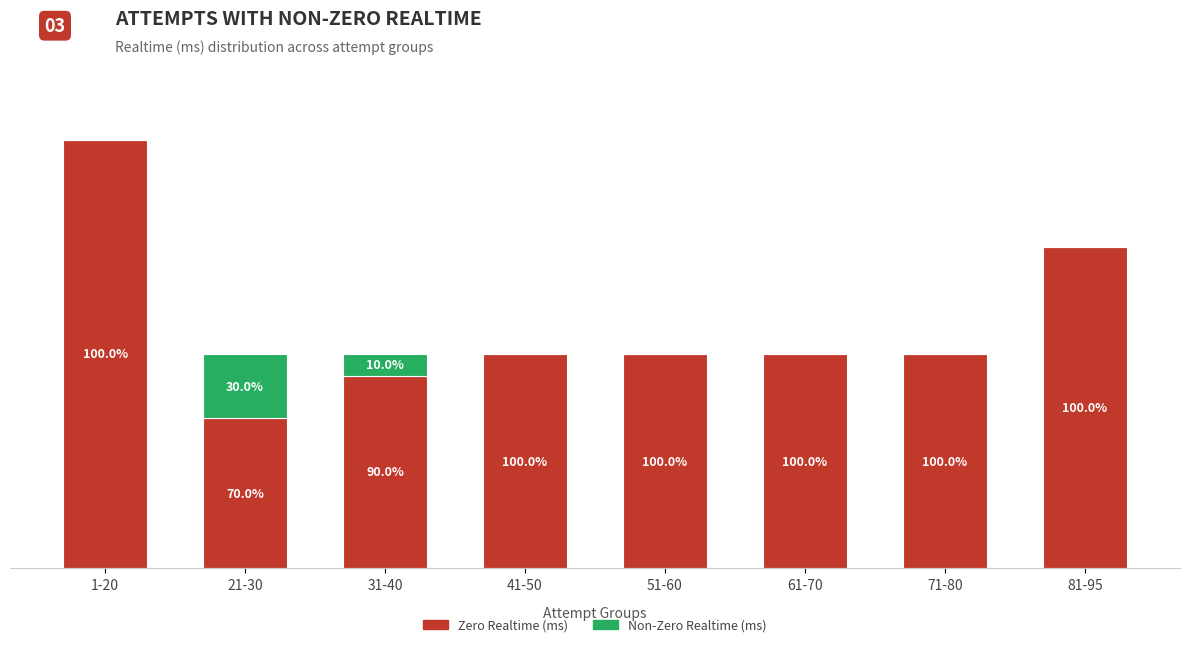

Are the bars grouped side by side (vs. stacked)?

No